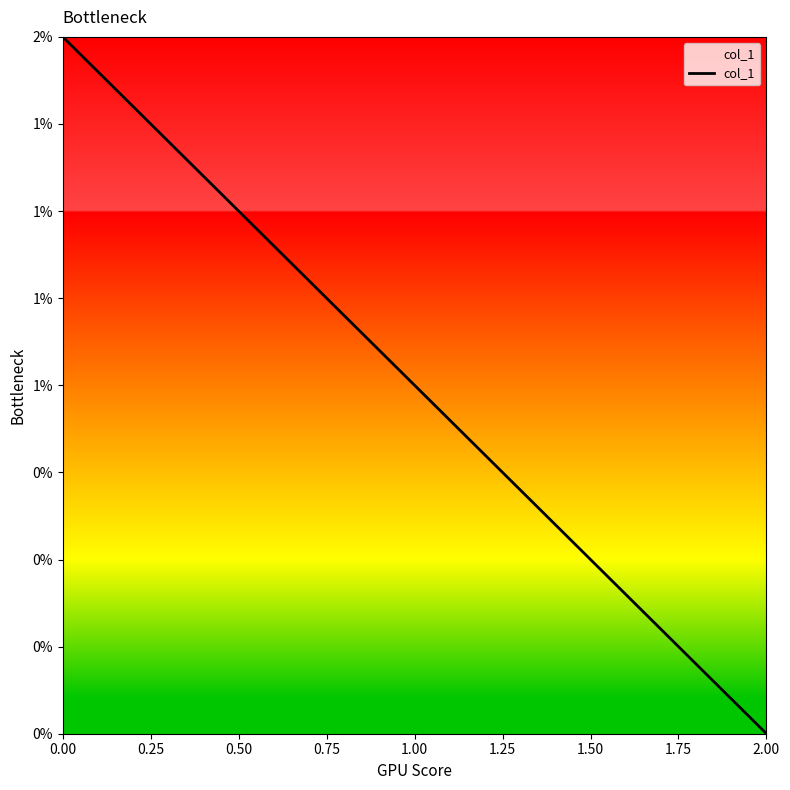

What is the difference between the maximum and minimum values?

2